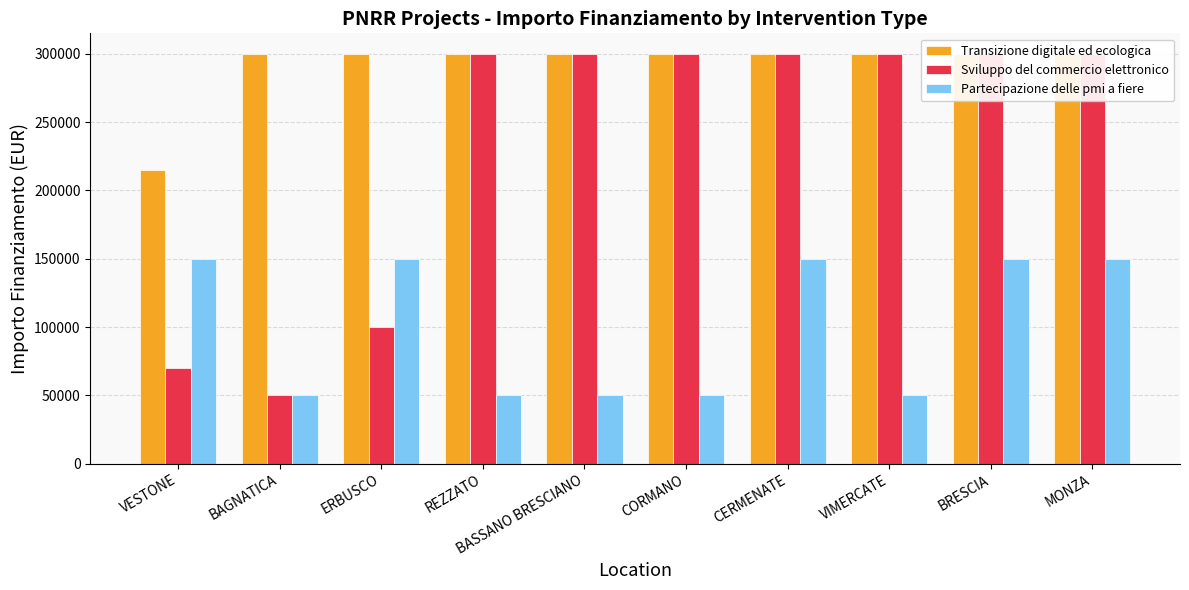

What is the average value of the Transizione digitale ed ecologica series?

291480